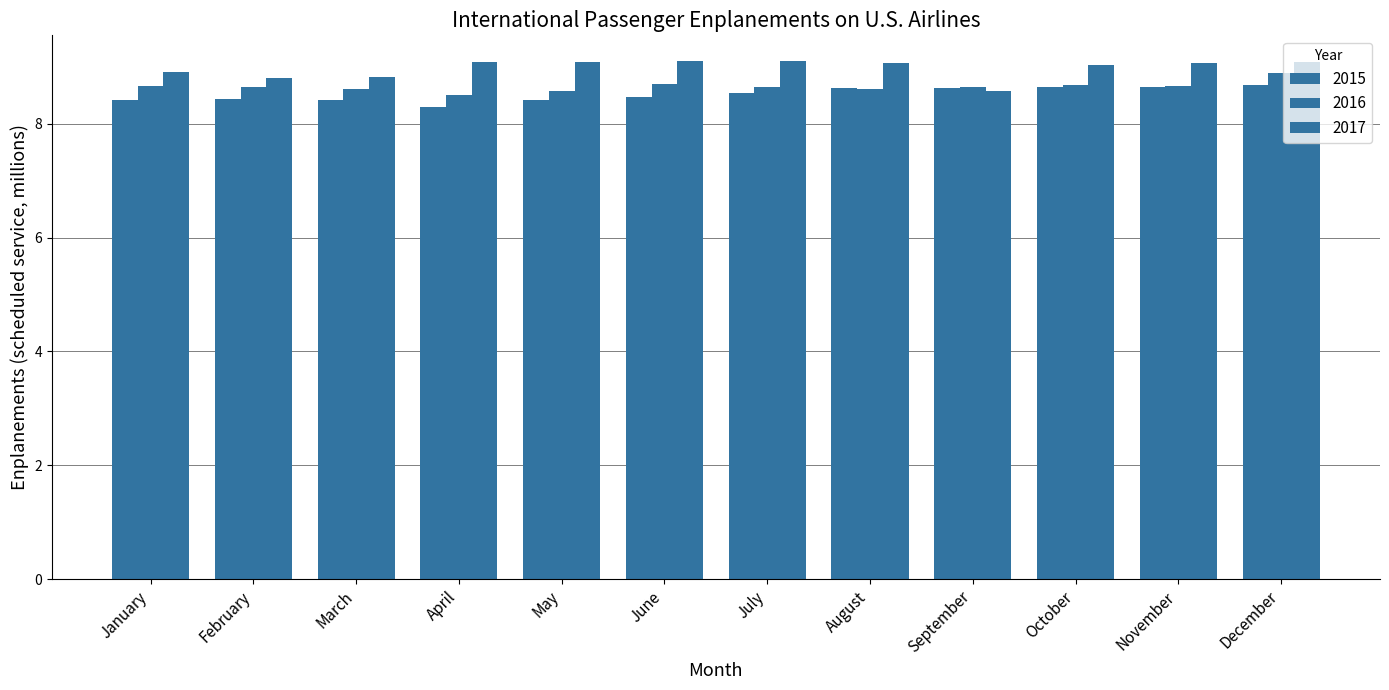

Is the value of 2015 at March greater than the value of 2017 at December?

No